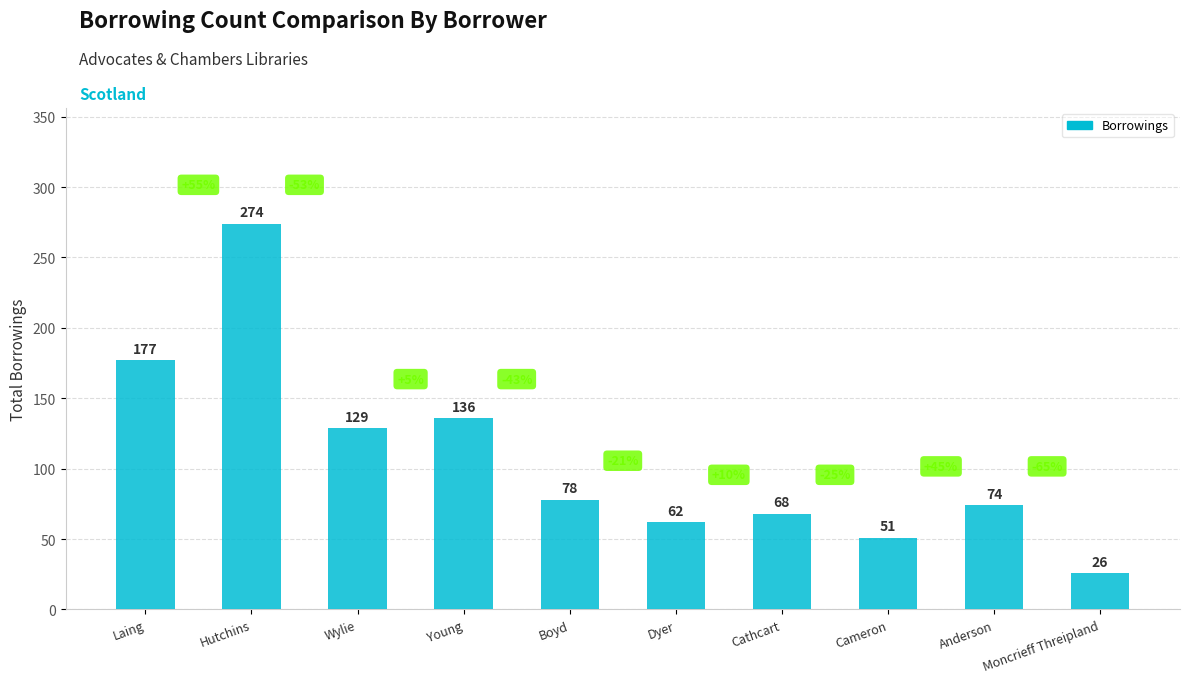

What is the difference between the values at Anderson and Cameron?

23